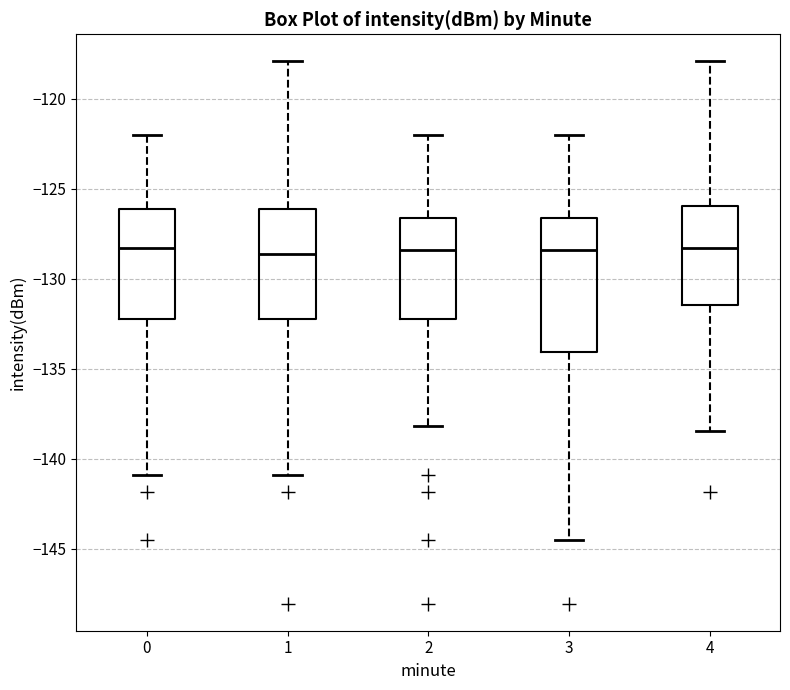

Reading left to right, transcribe this box plot: for each box, give where its median line is, the range the box spans, and where its two whiskers end, as read against the y-axis. The values are not printed on the chart, so give them approximately, as read against the axis.

0: median -128.5, box -132.0 to -126.0, whiskers -141.0 to -122.0
1: median -128.5, box -132.0 to -126.0, whiskers -141.0 to -118.0
2: median -128.5, box -132.0 to -126.5, whiskers -138.0 to -122.0
3: median -128.5, box -134.0 to -126.5, whiskers -144.5 to -122.0
4: median -128.5, box -131.5 to -126.0, whiskers -138.5 to -118.0